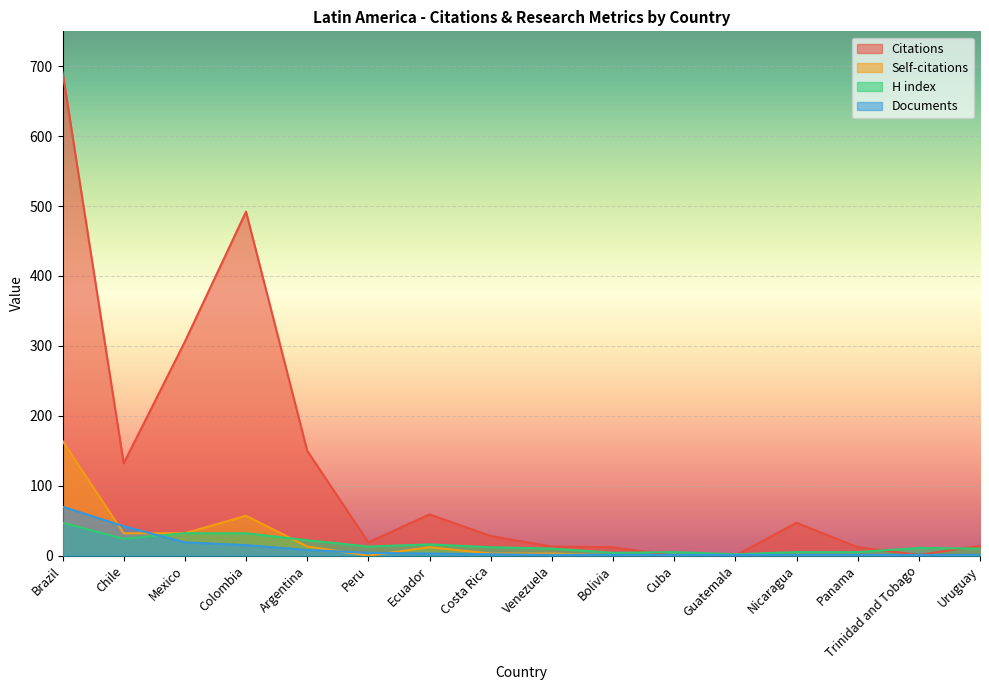

Rank the series by their maximum value, from highest to lowest.

Citations, Self-citations, Documents, H index